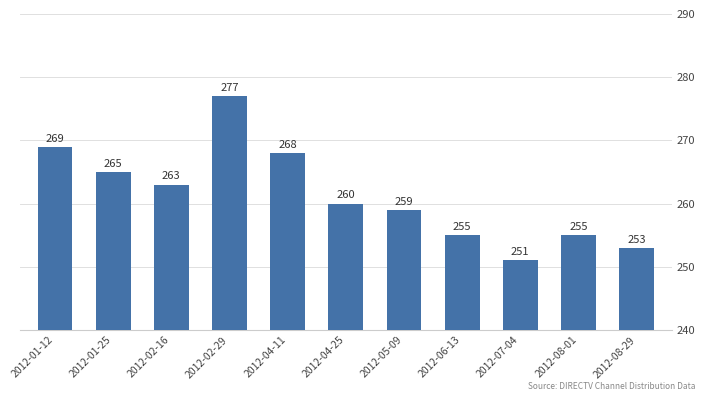

What is the difference between the values at 2012-02-16 and 2012-04-11?

5